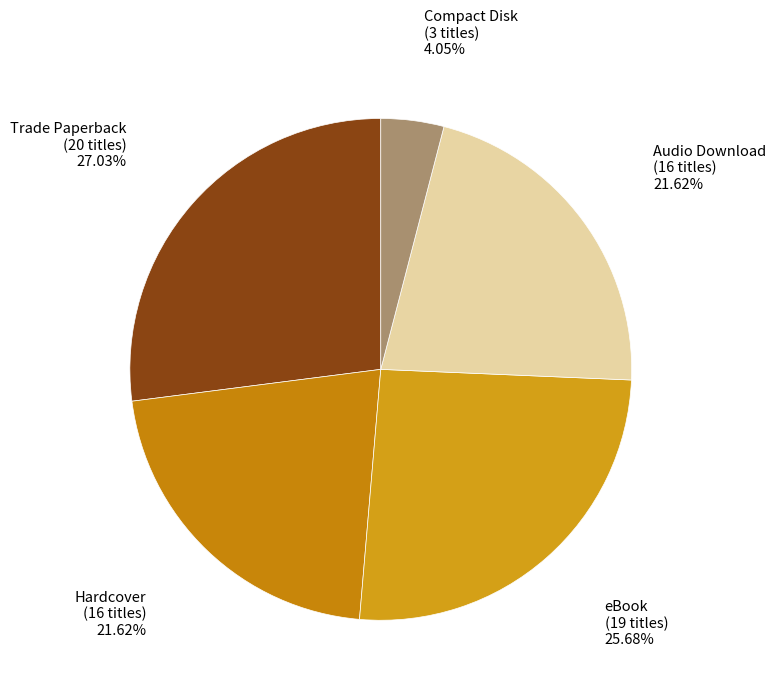

How many slices are in this pie chart?

5